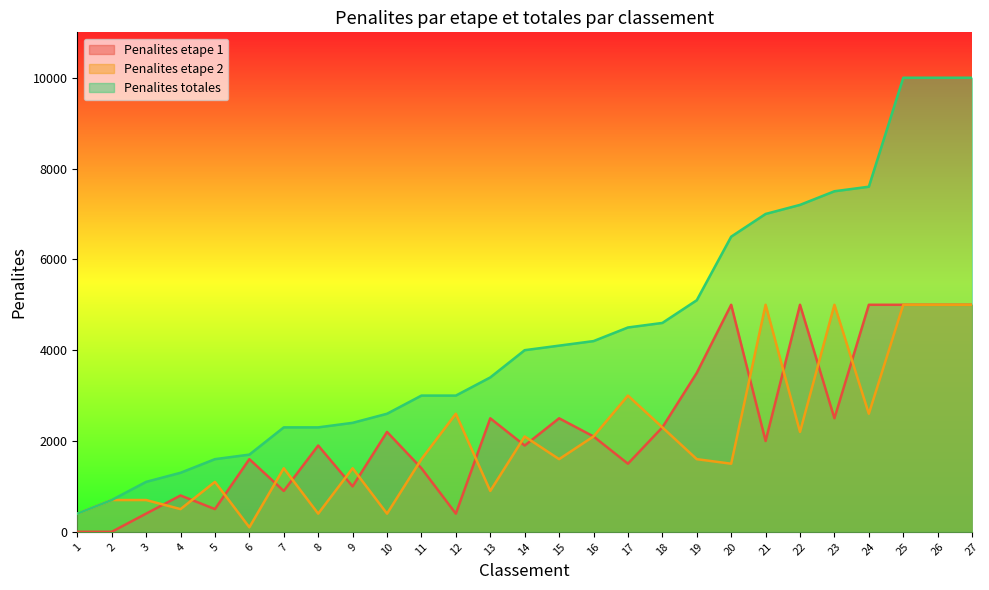

What is the difference between the highest and lowest values at 7?

1400